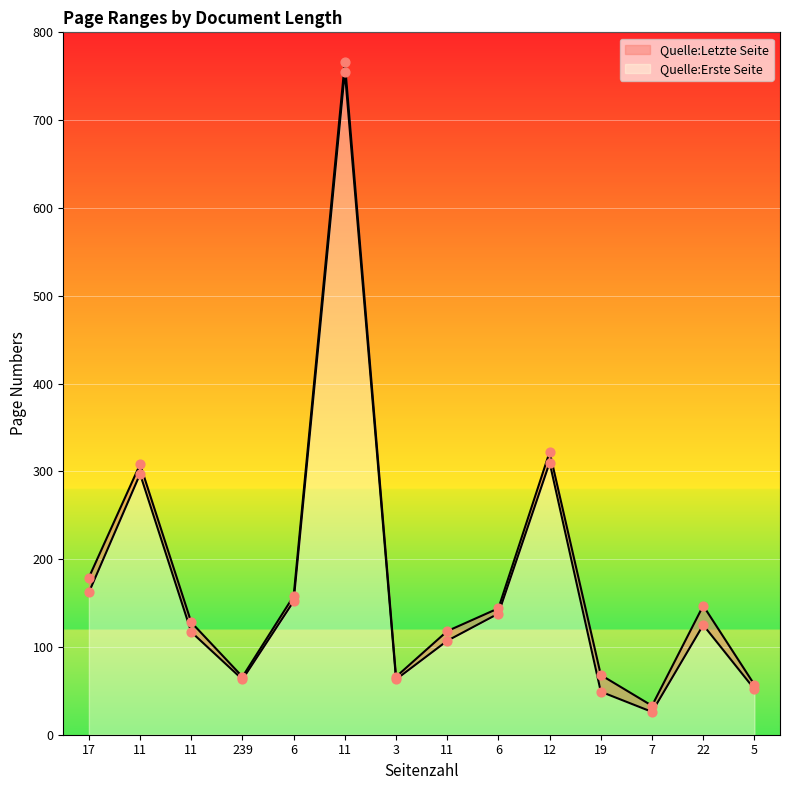

What are all the series names shown in the legend?

Quelle:Erste Seite, Quelle:Letzte Seite